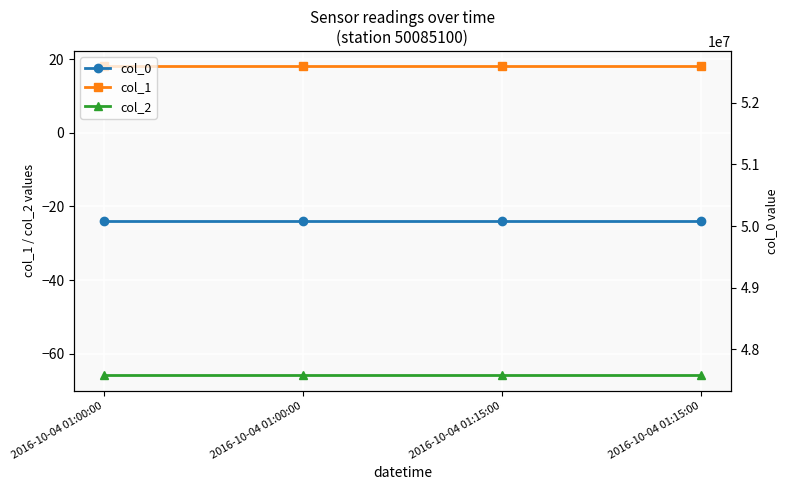

Which series has the largest range (max minus min)?

col_1